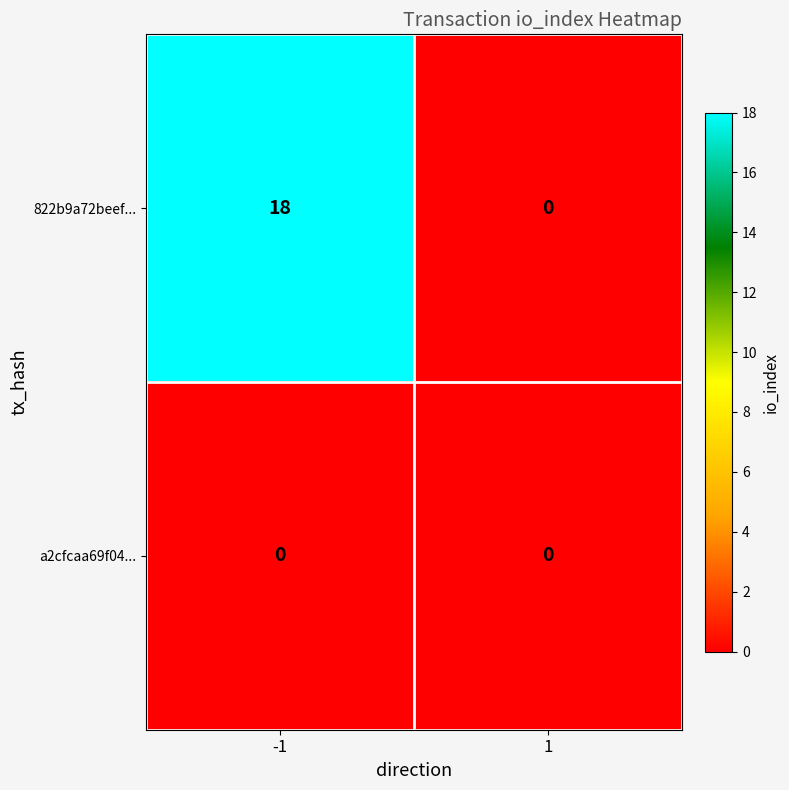

Reading right to left, transcribe all the data shown in this chart.

822b9a72beef...: 1=0	-1=18
a2cfcaa69f04...: 1=0	-1=0